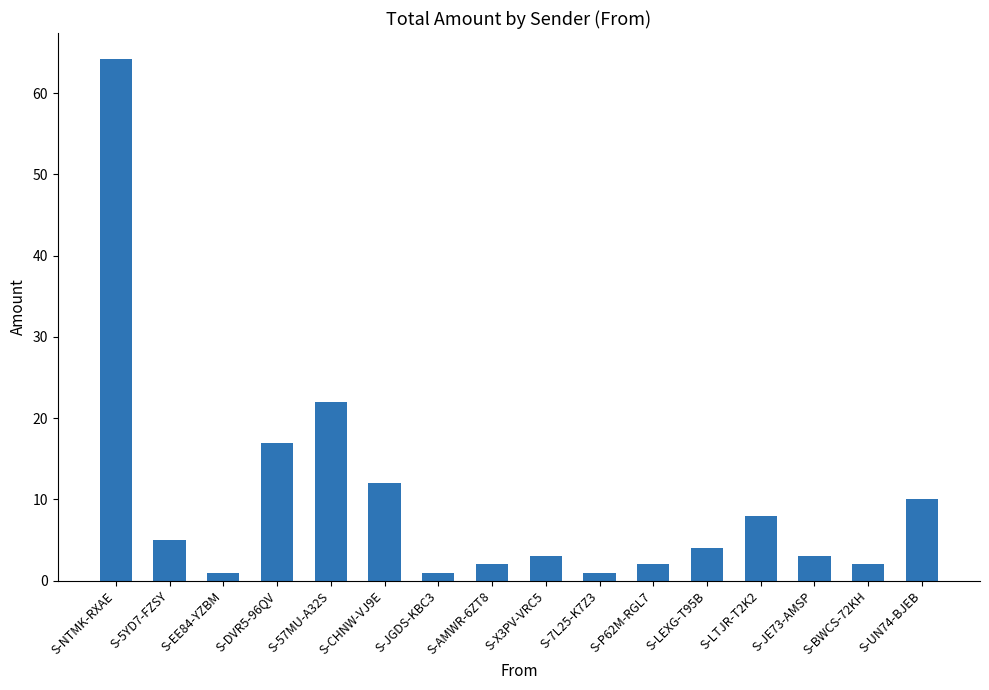

What is the label of the 12th bar from the right?

S-57MU-A32S